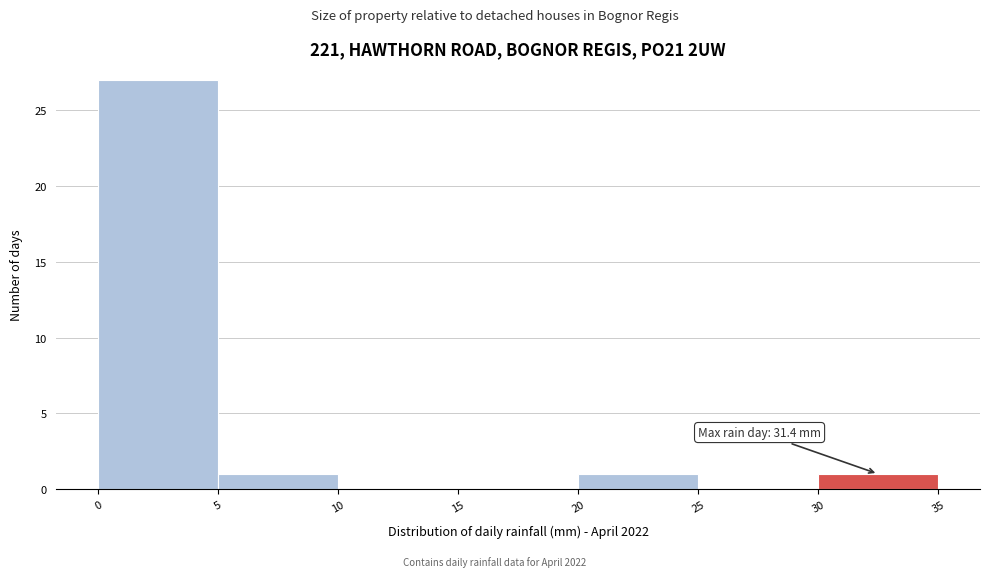

Over which range of the x-axis is the bar tallest?

0 to 5